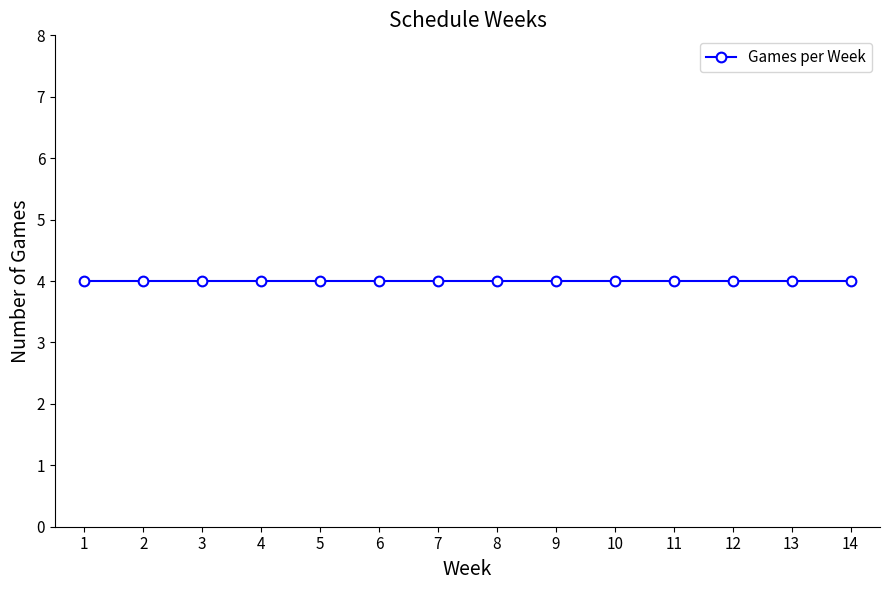

At which category is the sum across all series the highest?

14